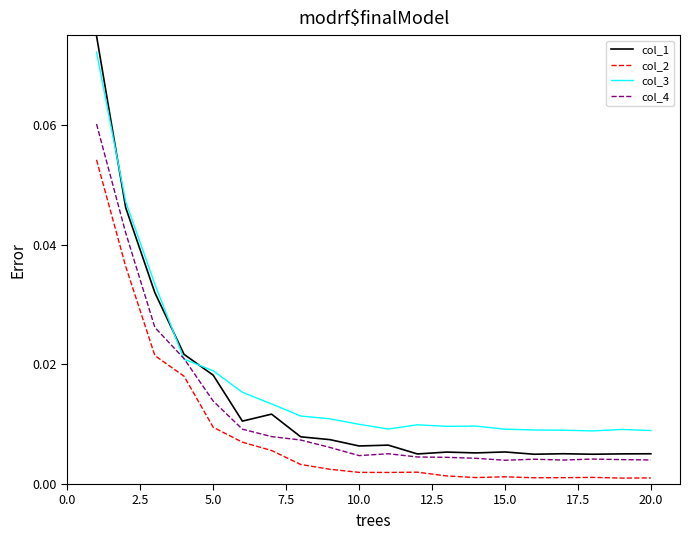

Which series has the widest spread of values?

col_1